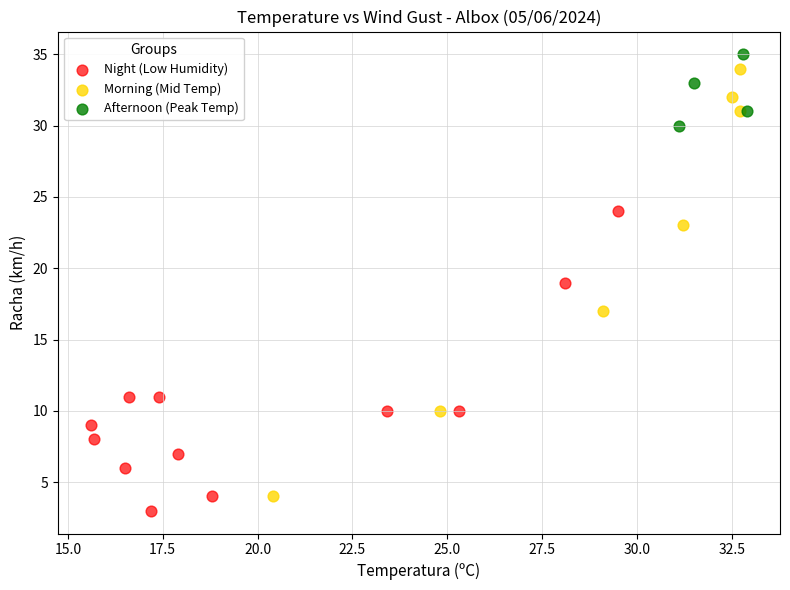

Which series has the widest spread of Y values?

Morning (Mid Temp)